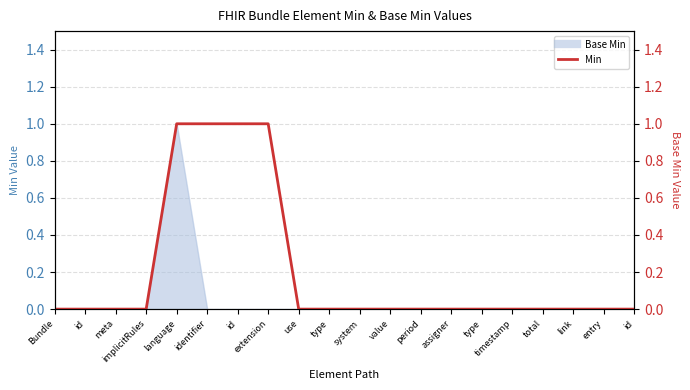

Which has a higher value, id or type?

id